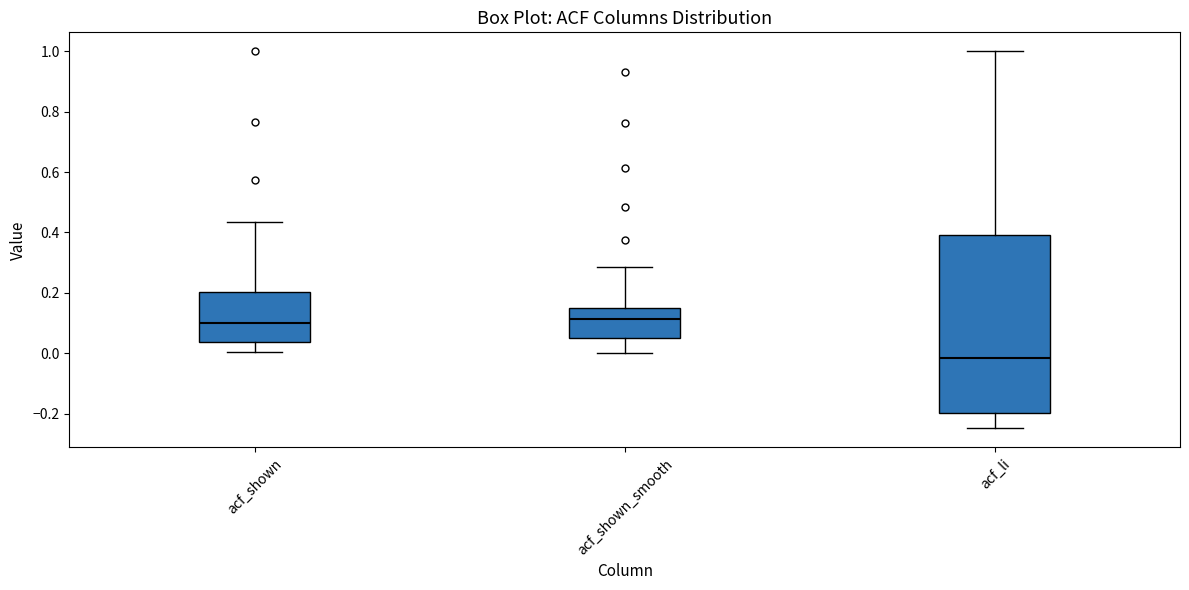

Which box is the tallest, from its lower edge to its upper edge?

acf_li